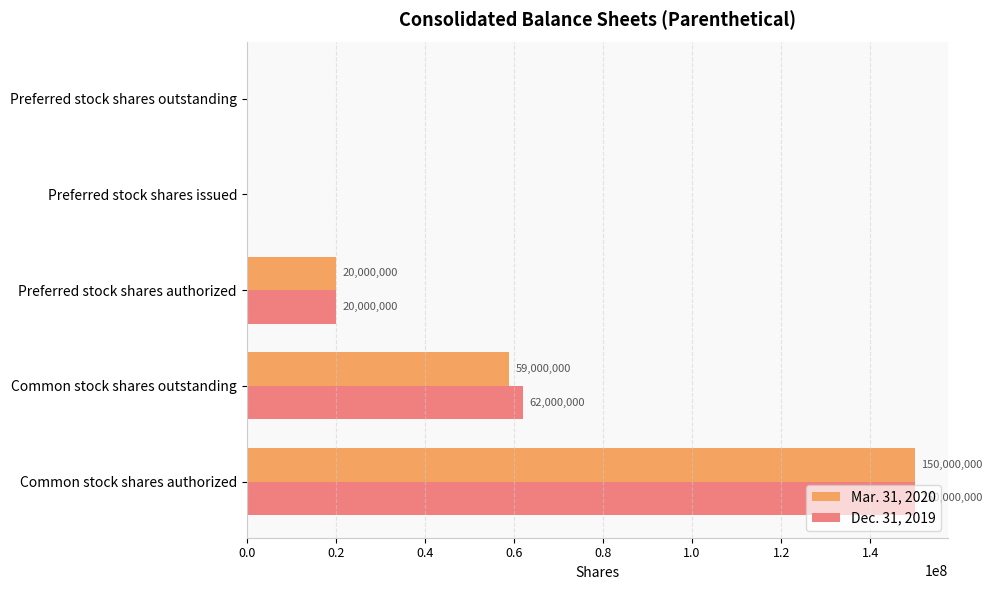

The Dec. 31, 2019 series shows 91144156 at Common stock shares outstanding. True or false?

False